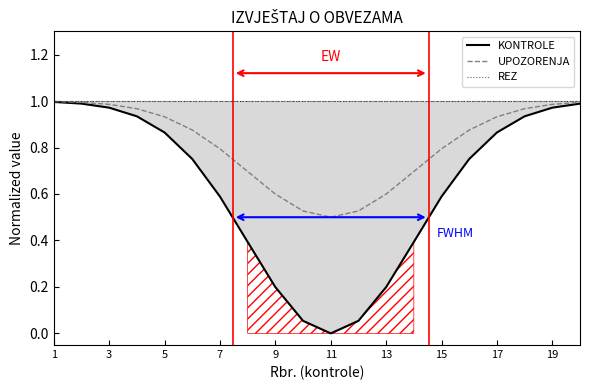

How many lines are shown in the chart?

3